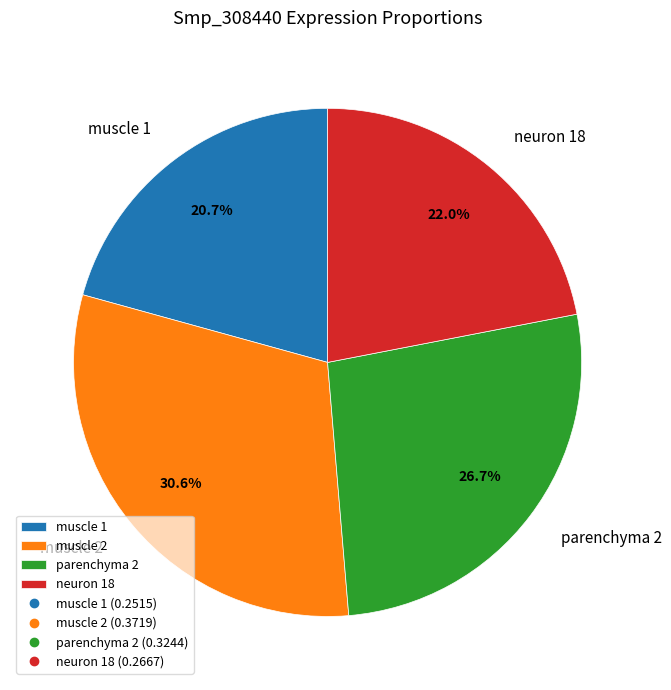

The parenchyma 2 slice represents 34% of the pie. True or false?

False